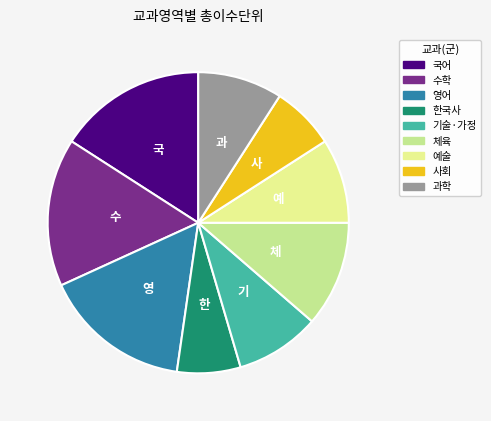

Is there any slice that represents more than half of the pie?

No